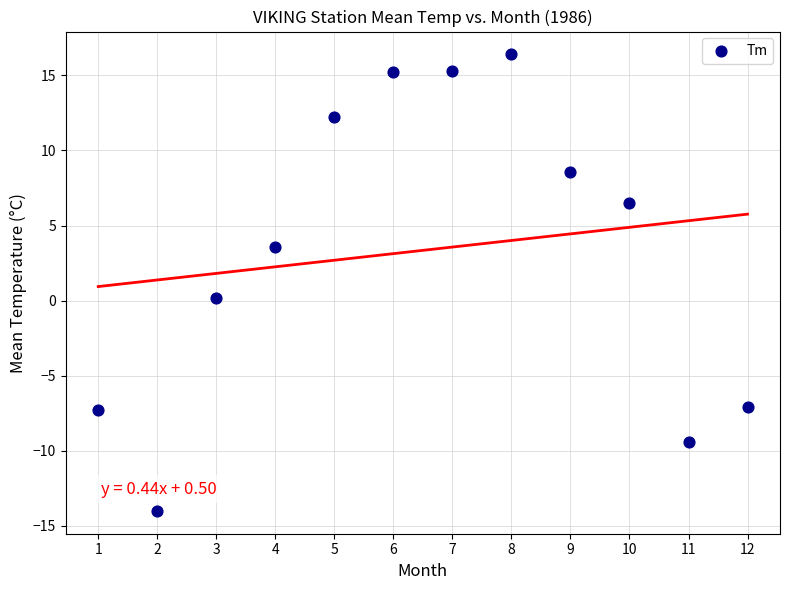

What is the average X value?

6.5